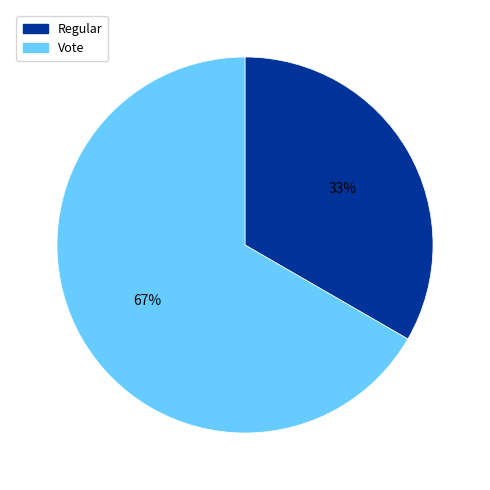

To the nearest percent, what is the combined percentage of Vote and Regular?

100%